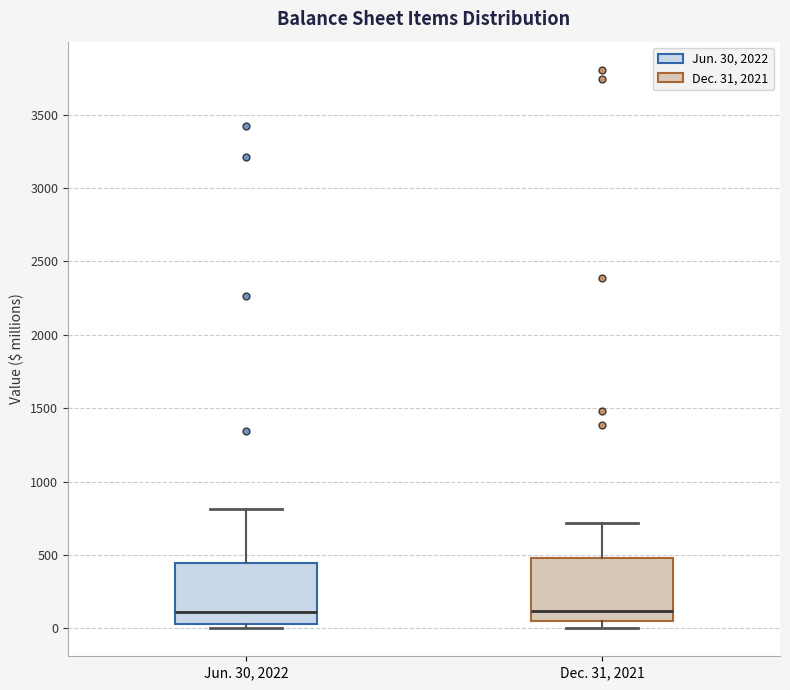

Reading left to right, read every box against the y-axis: the position of its median line, the range the box covers, and the ends of its whiskers. The values are not printed on the chart, so give them approximately, as read against the axis.

Jun. 30, 2022: median 100, box 50 to 450, whiskers 0 to 800
Dec. 31, 2021: median 100, box 50 to 500, whiskers 0 to 700